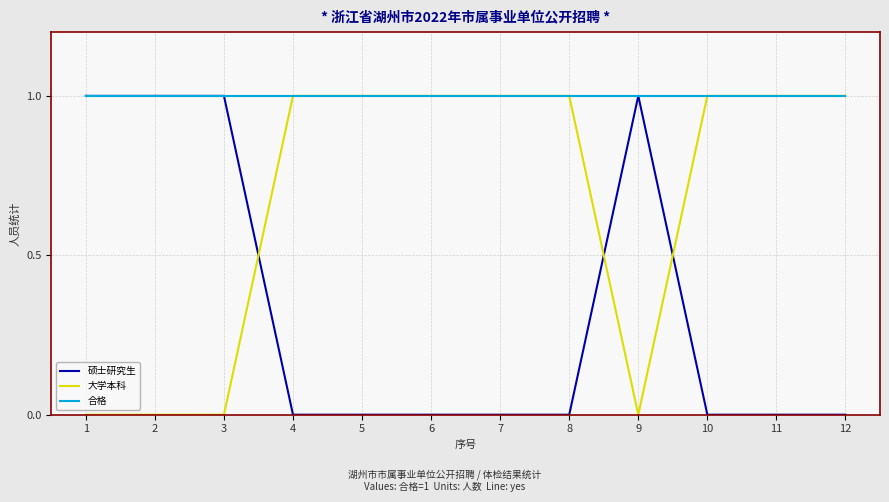

Reading right to left, what are all the values shown in this chart?

硕士研究生: 12=0	11=0	10=0	9=1	8=0	7=0	6=0	5=0	4=0	3=1	2=1	1=1
大学本科: 12=1	11=1	10=1	9=0	8=1	7=1	6=1	5=1	4=1	3=0	2=0	1=0
合格: 12=1	11=1	10=1	9=1	8=1	7=1	6=1	5=1	4=1	3=1	2=1	1=1